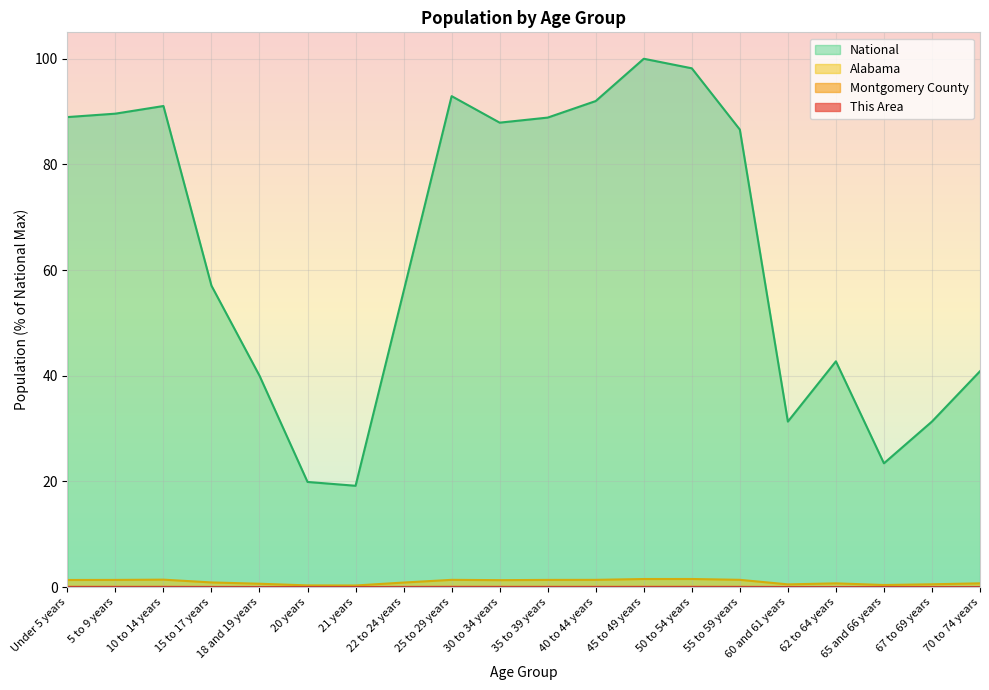

True or false: This Area has a value of 0.0 at 20 years.

True